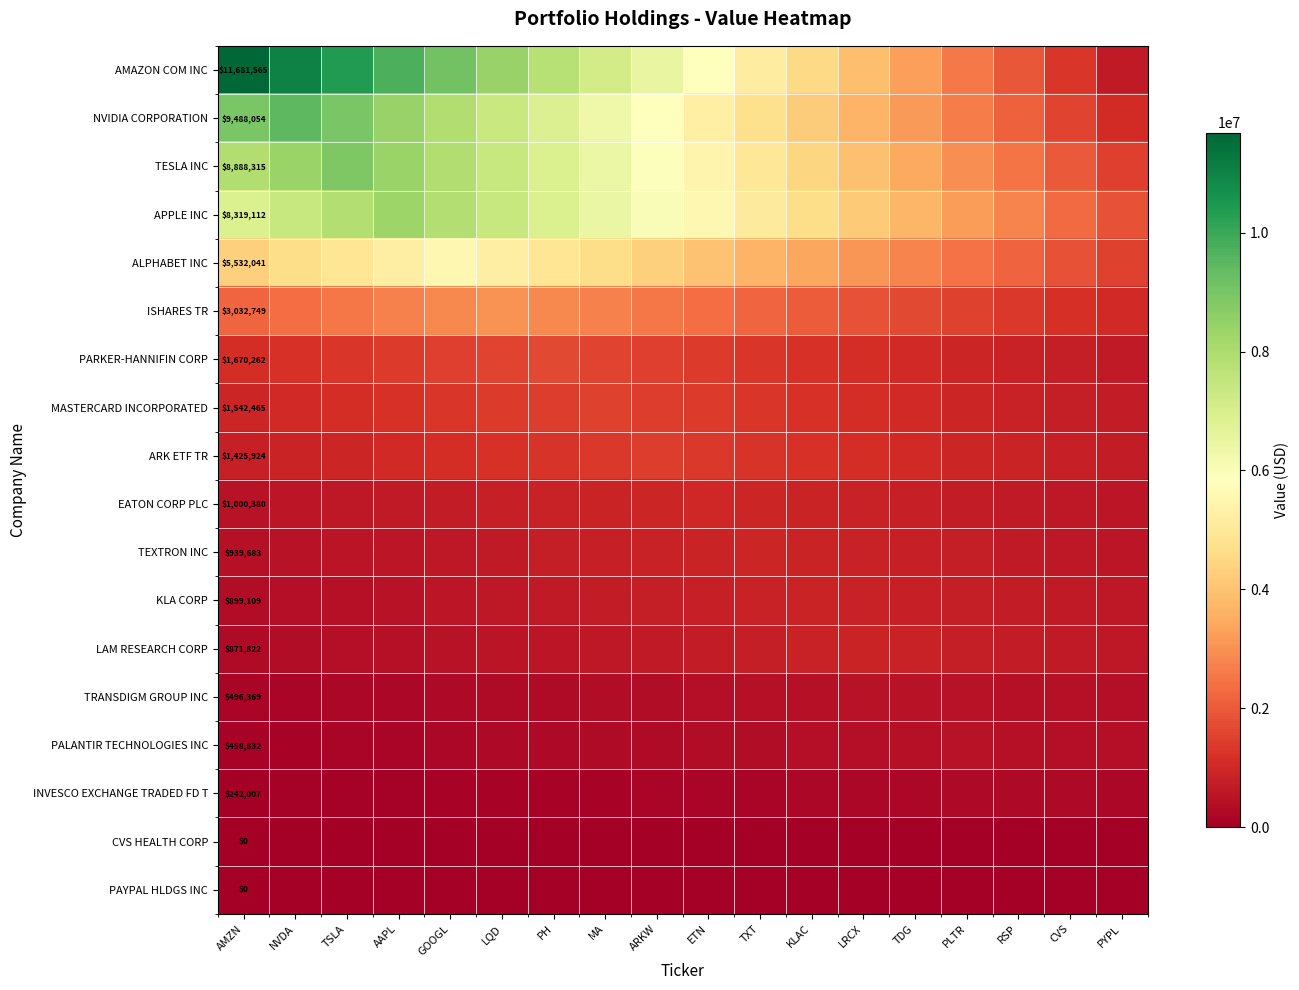

The value of PARKER-HANNIFIN CORP at TXT is 703875.8. True or false?

False